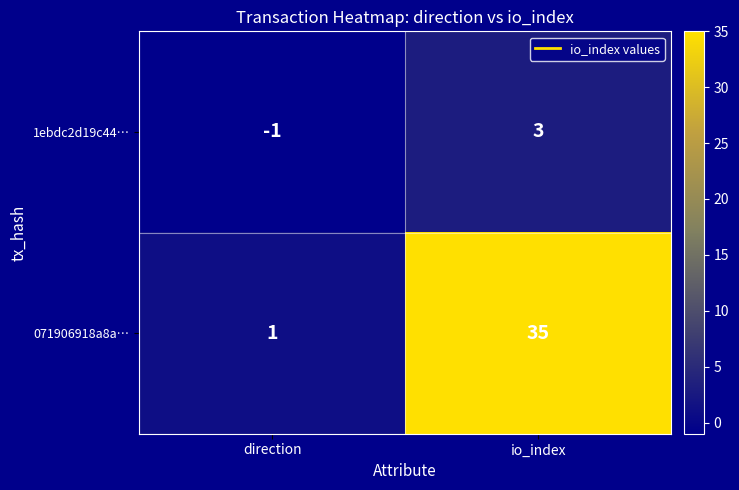

At which category does the chart reach its minimum across all series?

direction